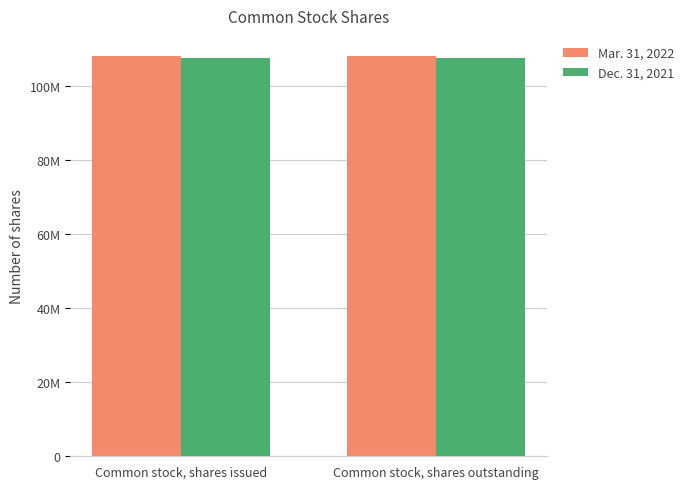

Reading left to right, list all the values displayed in this chart.

Mar. 31, 2022: Common stock, shares issued=108272771	Common stock, shares outstanding=108272771
Dec. 31, 2021: Common stock, shares issued=107837741	Common stock, shares outstanding=107837741